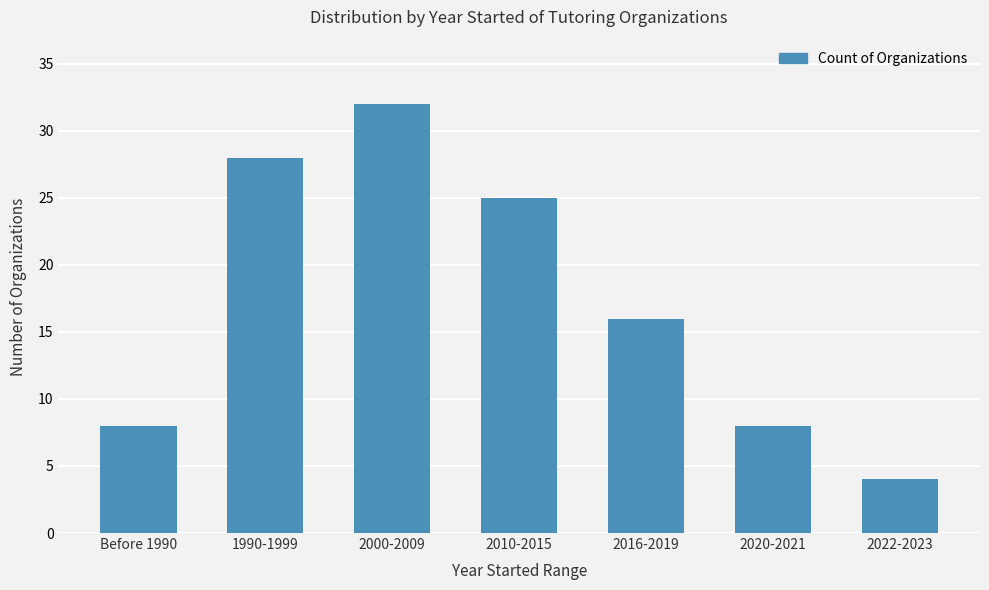

What position from the right is 2022-2023?

1